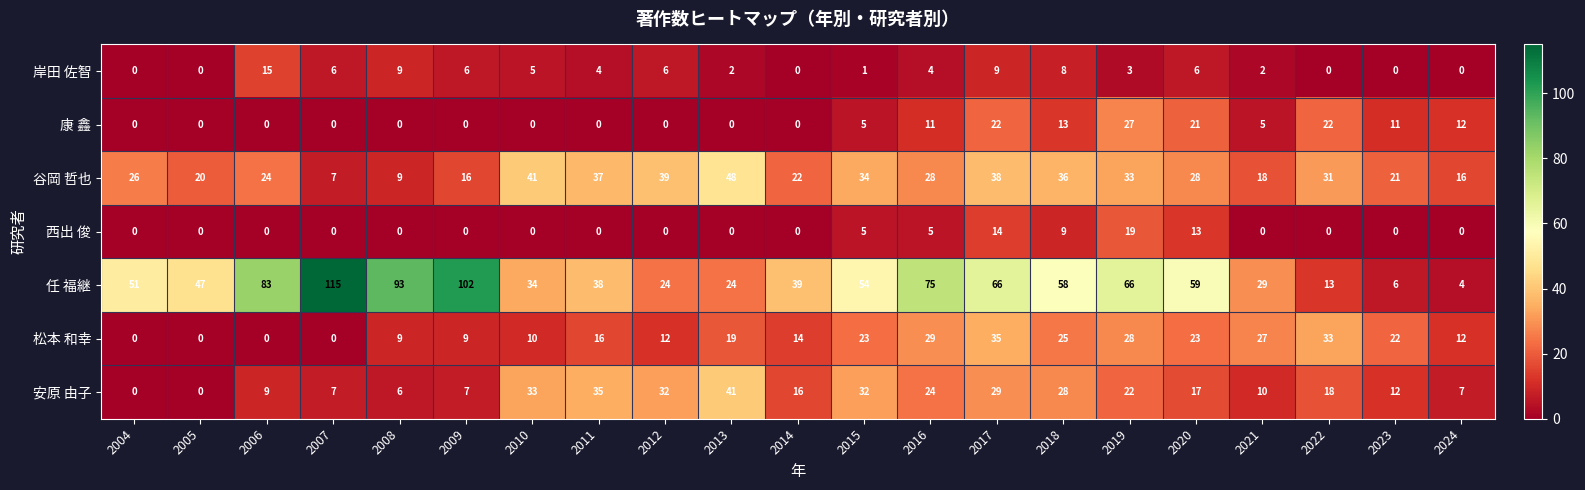

List the series in order of their peak value, highest first.

任 福継, 谷岡 哲也, 安原 由子, 松本 和幸, 康 鑫, 西出 俊, 岸田 佐智